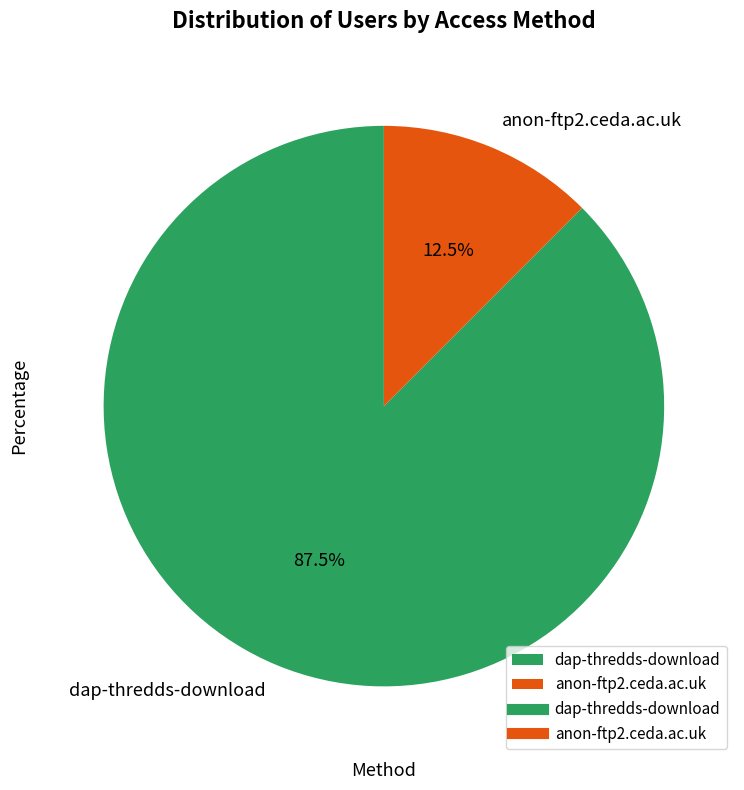

What is the largest slice in the pie chart?

dap-thredds-download